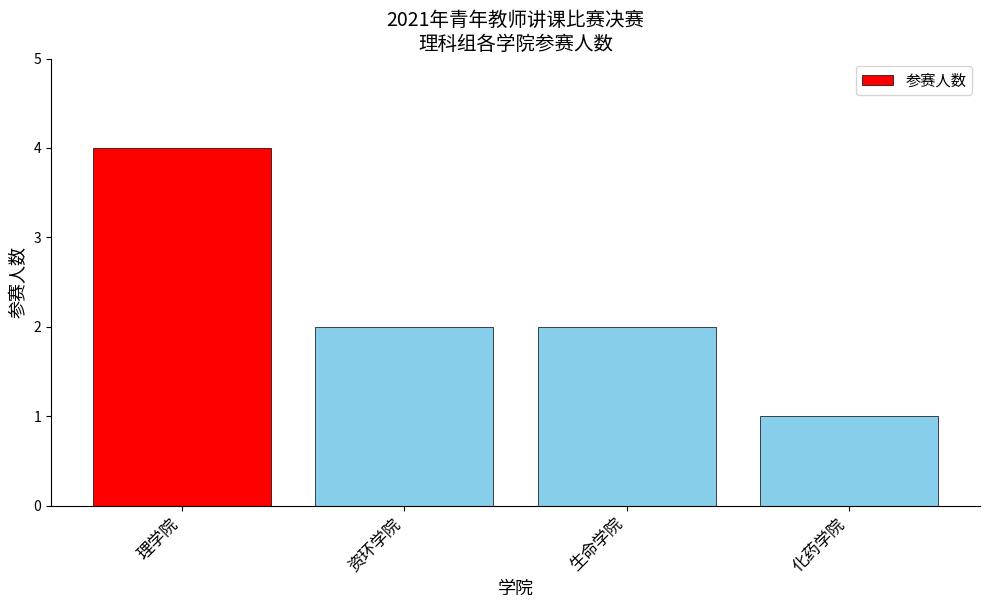

How many bars are there in total?

4